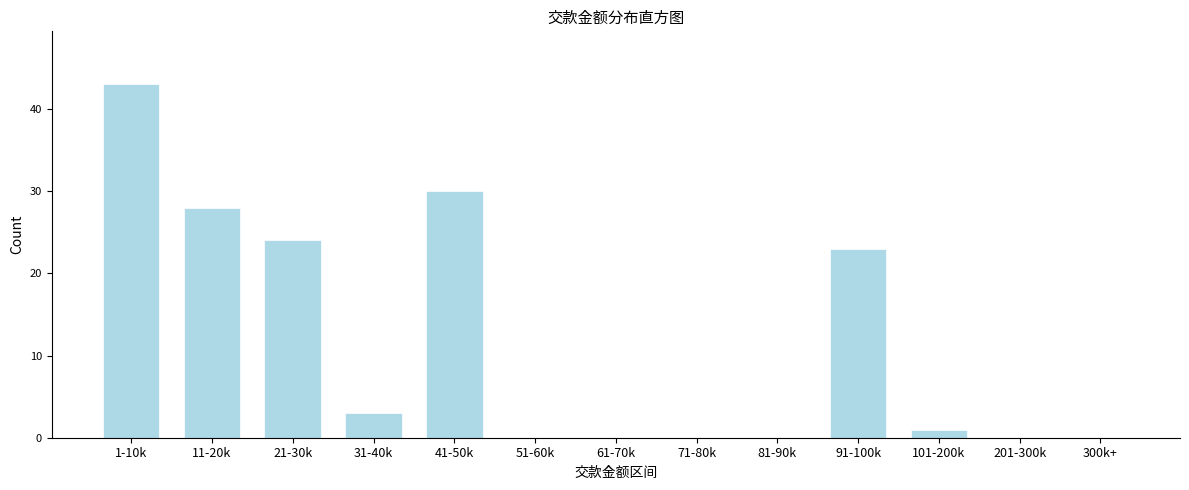

Reading left to right, transcribe all the data shown in this chart.

1-10k=43	11-20k=28	21-30k=24	31-40k=3	41-50k=30	51-60k=0	61-70k=0	71-80k=0	81-90k=0	91-100k=23	101-200k=1	201-300k=0	300k+=0